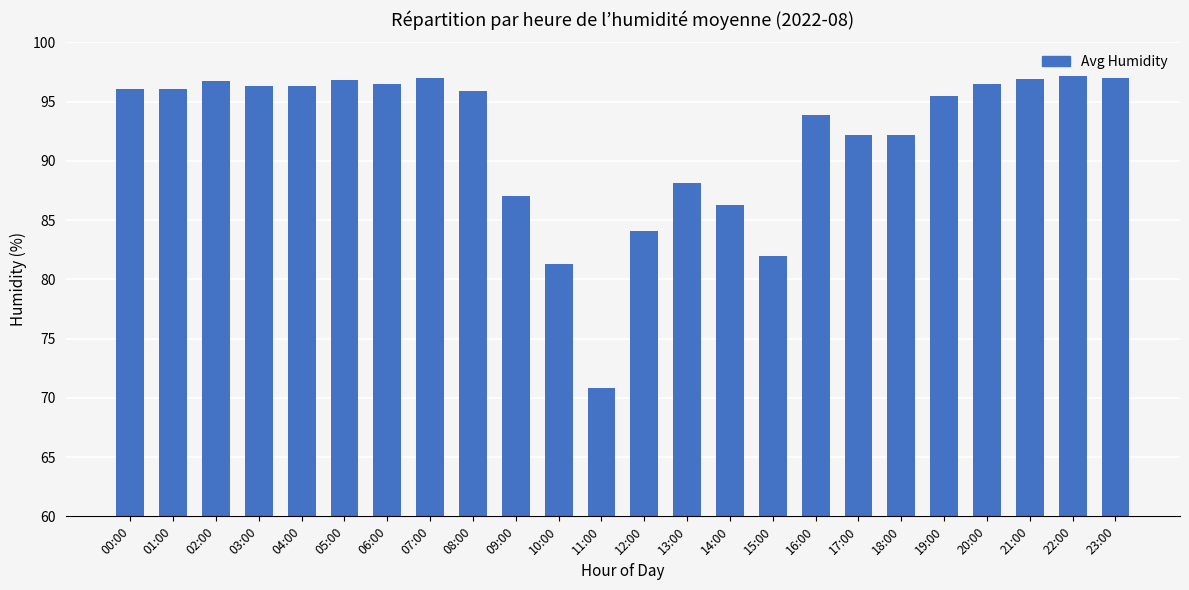

What is the difference between the values at 23:00 and 10:00?

15.7